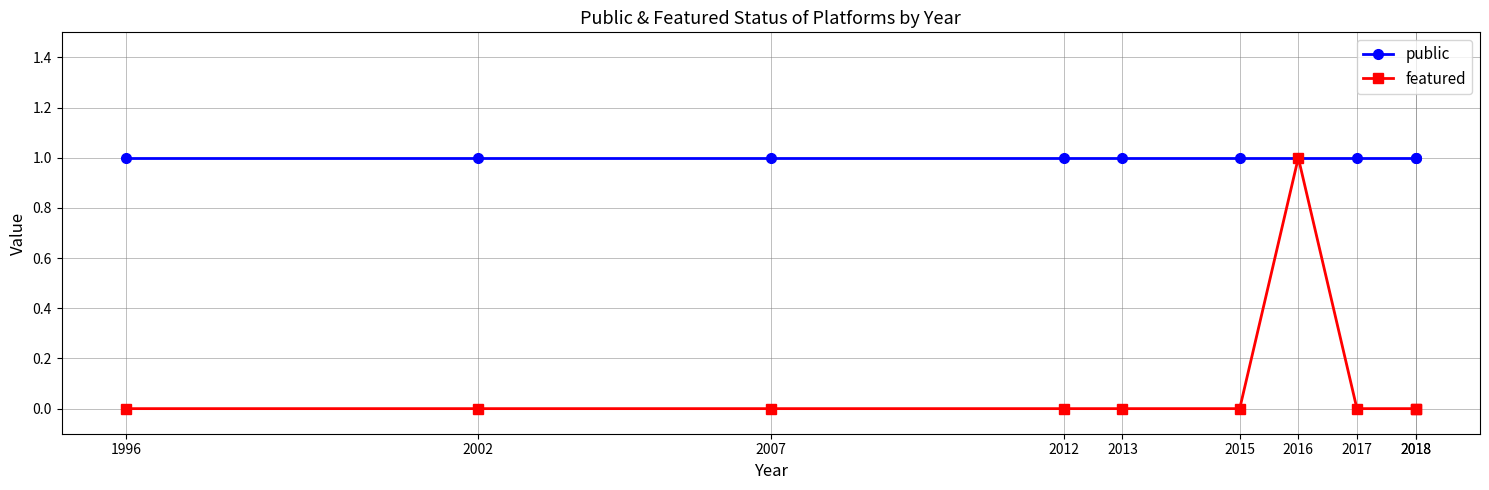

Reading right to left, what are all the values shown in this chart?

public: 1	1	1	1	1	1	1	1	1	1
featured: 0	0	0	1	0	0	0	0	0	0